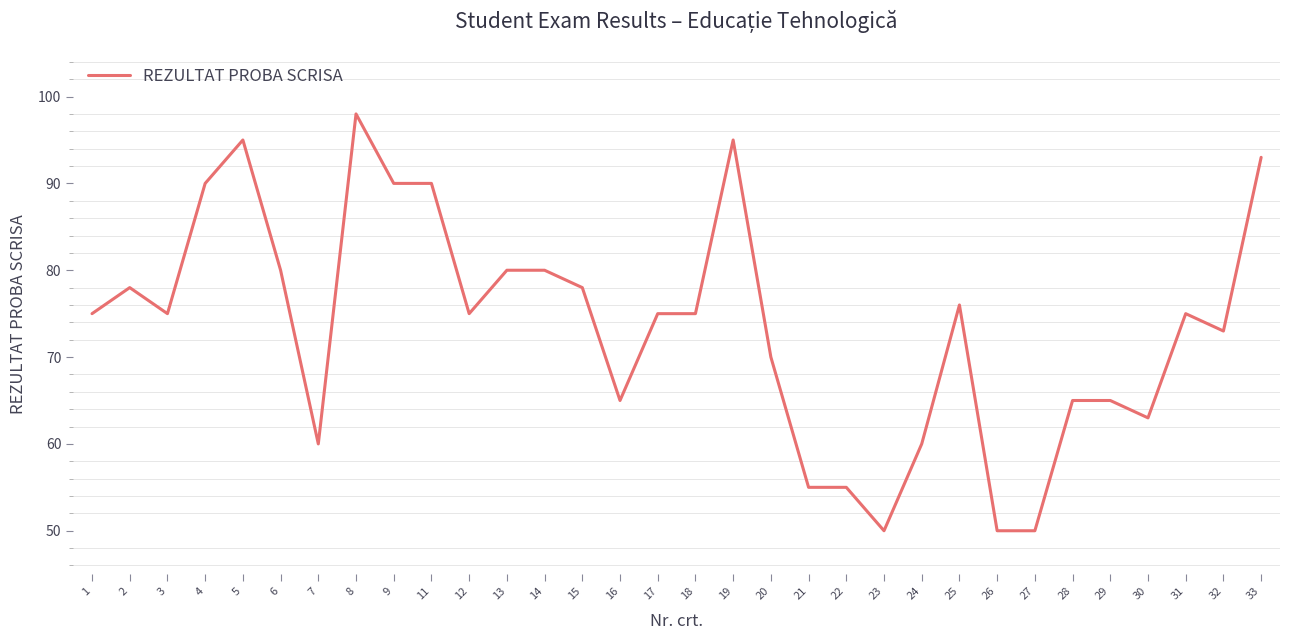

Is it true that the value at 19 is 95?

True